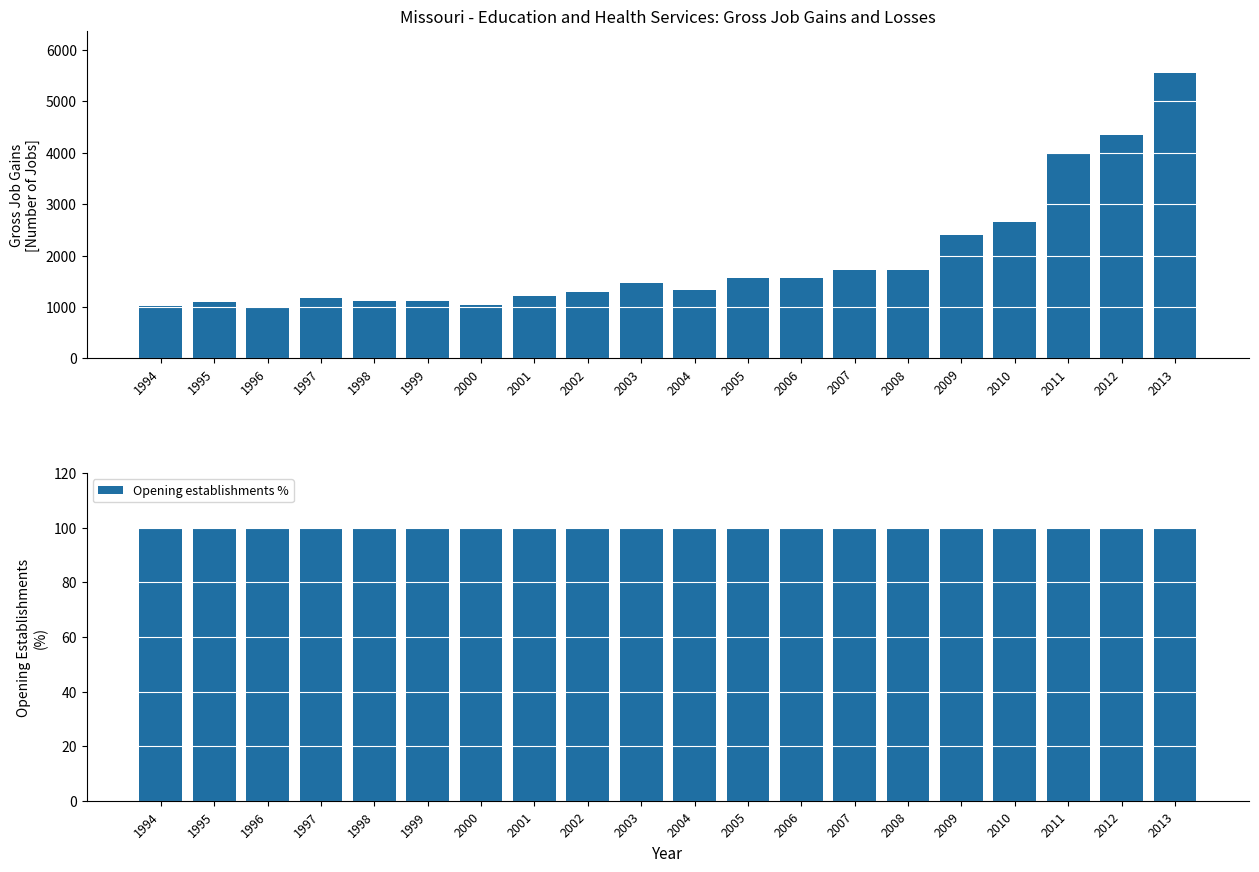

What is the maximum value for Gross Job Gains (Opening establishments)?

5539